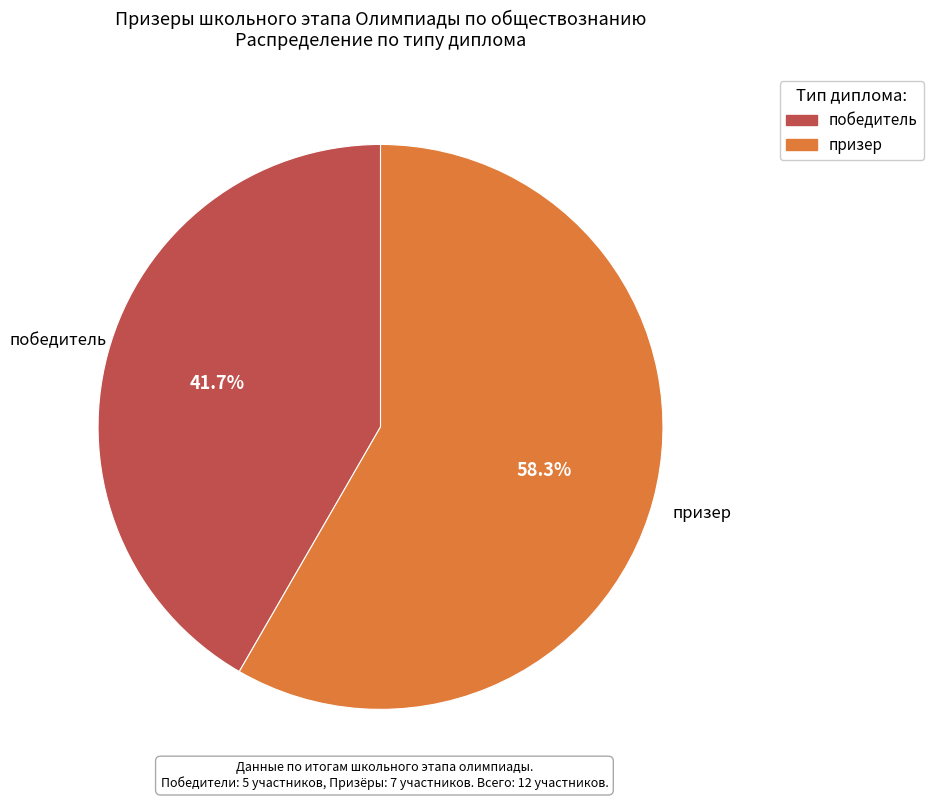

Which slice is the smallest?

победитель